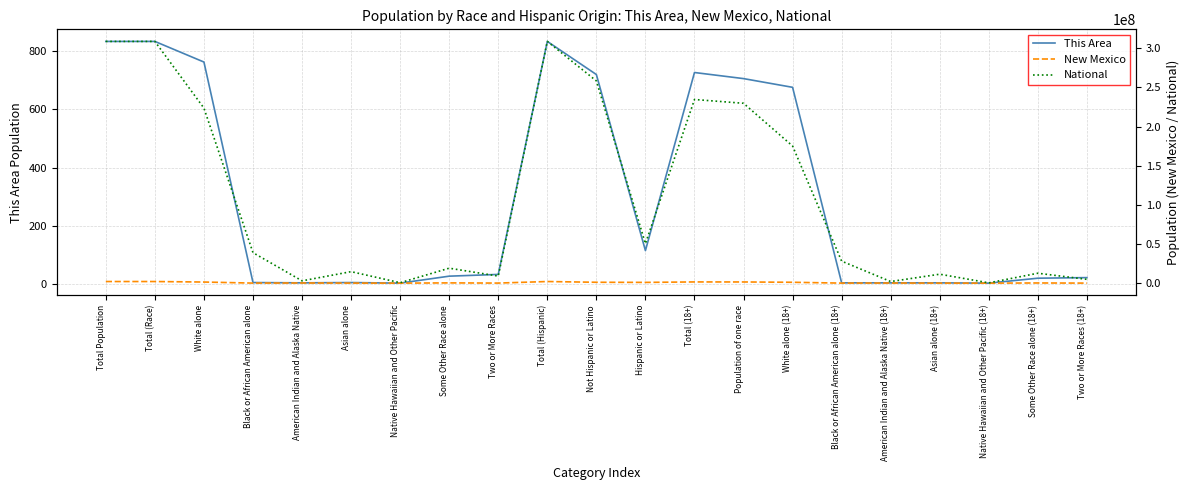

What is the minimum value shown in the chart?

2